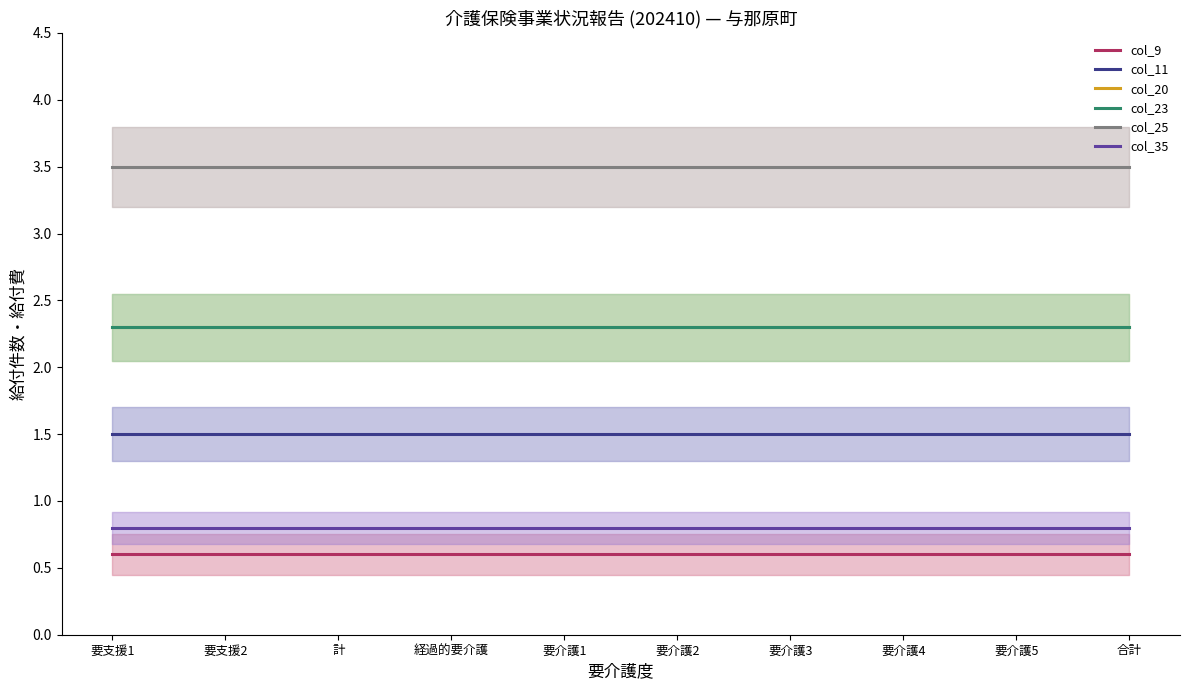

Reading left to right, list all the values displayed in this chart.

col_9: 0.6	0.6	0.6	0.6	0.6	0.6	0.6	0.6	0.6	0.6
col_11: 1.5	1.5	1.5	1.5	1.5	1.5	1.5	1.5	1.5	1.5
col_20: 2.3	2.3	2.3	2.3	2.3	2.3	2.3	2.3	2.3	2.3
col_23: 2.3	2.3	2.3	2.3	2.3	2.3	2.3	2.3	2.3	2.3
col_25: 3.5	3.5	3.5	3.5	3.5	3.5	3.5	3.5	3.5	3.5
col_35: 0.8	0.8	0.8	0.8	0.8	0.8	0.8	0.8	0.8	0.8